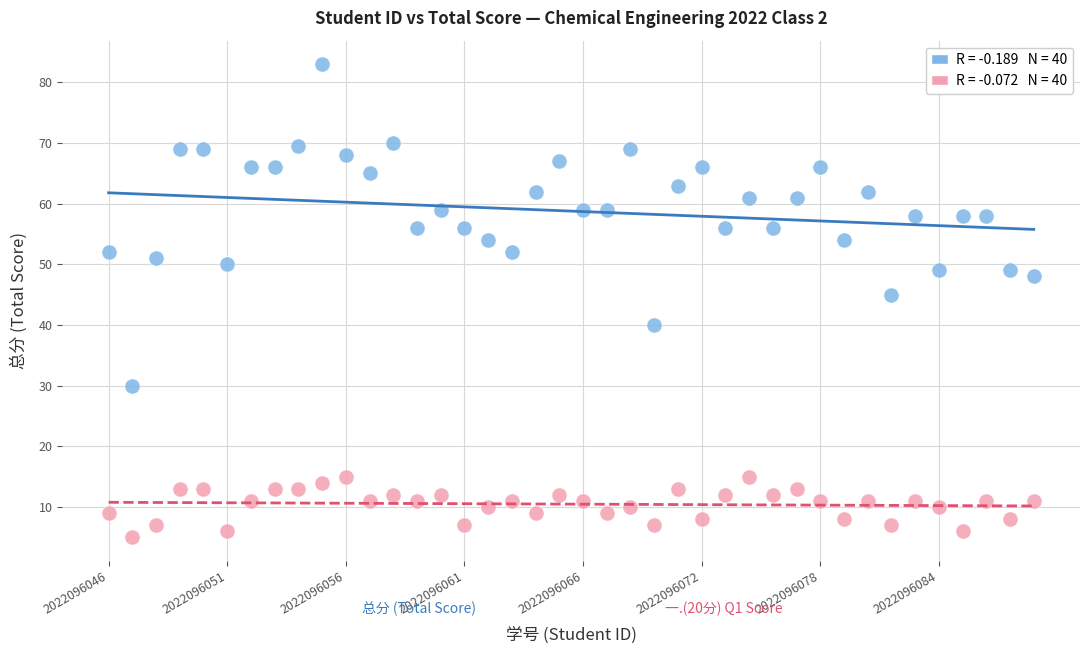

Across all data points, what is the range of Y values (max minus min)?

78.0